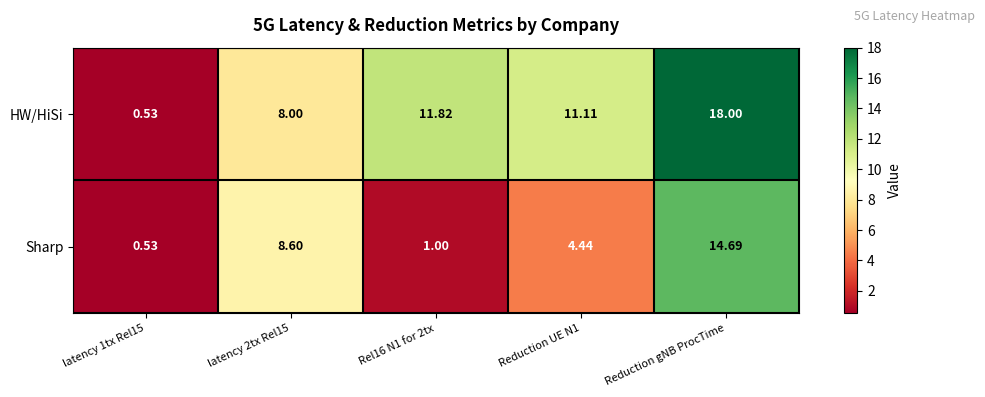

Between latency 1tx Rel15 and latency 2tx Rel15, which series saw the biggest shift?

Sharp